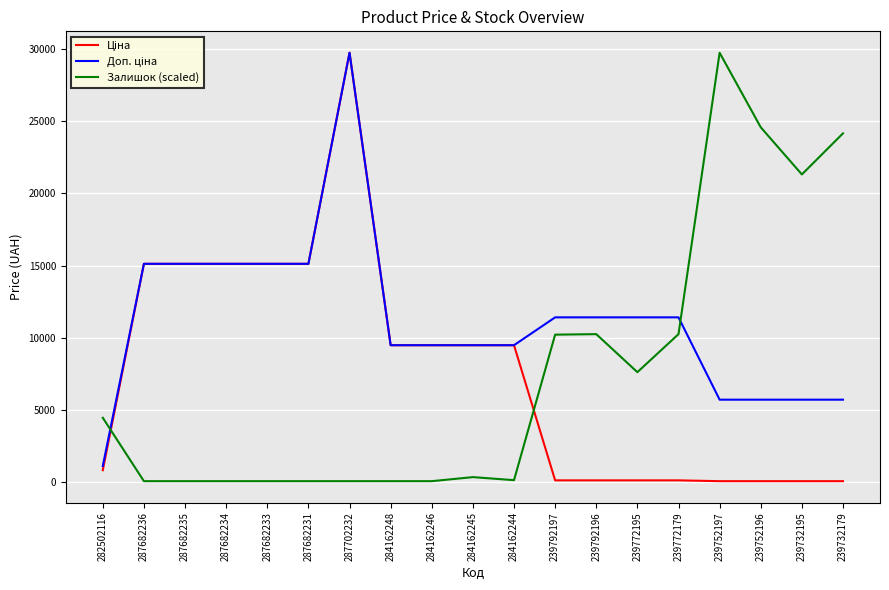

At which category is the sum across all series the highest?

287702232